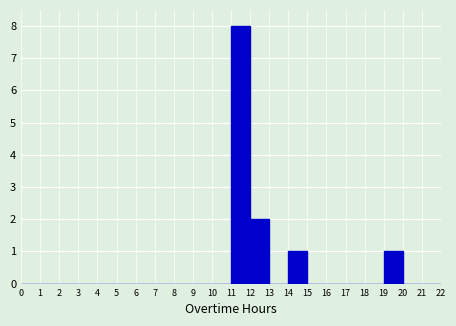

Which range on the x-axis has the tallest bar?

11 to 12